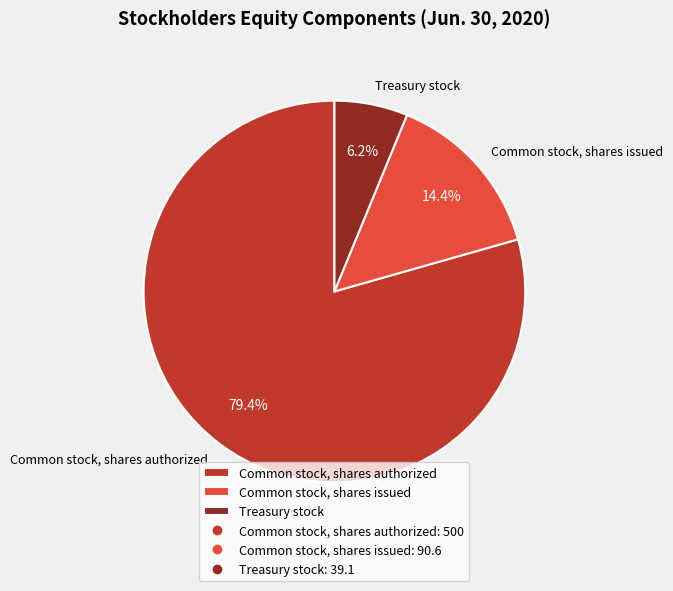

To the nearest percent, what portion does Common stock, shares issued represent?

14%